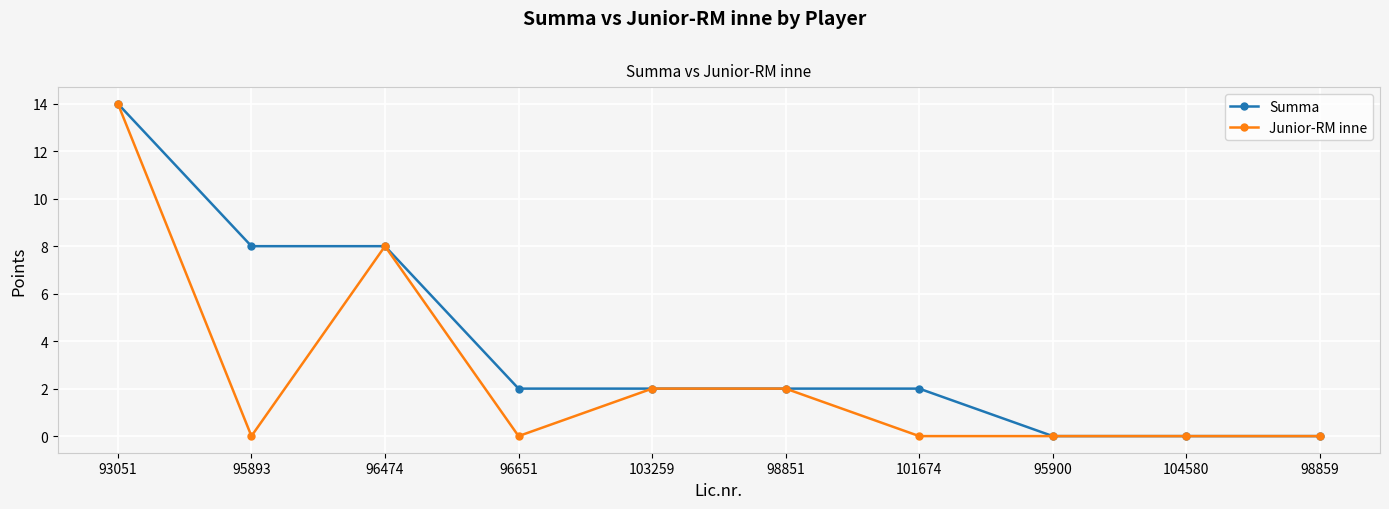

True or false: Junior-RM inne has a value of 2 at 98851.

True